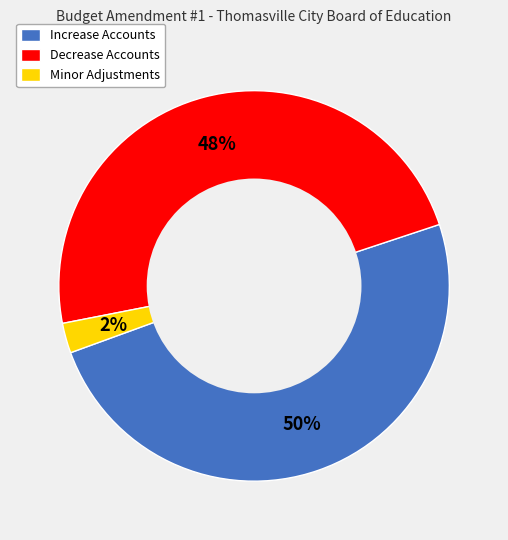

Is it true that Increase Accounts is 50% of the pie?

True